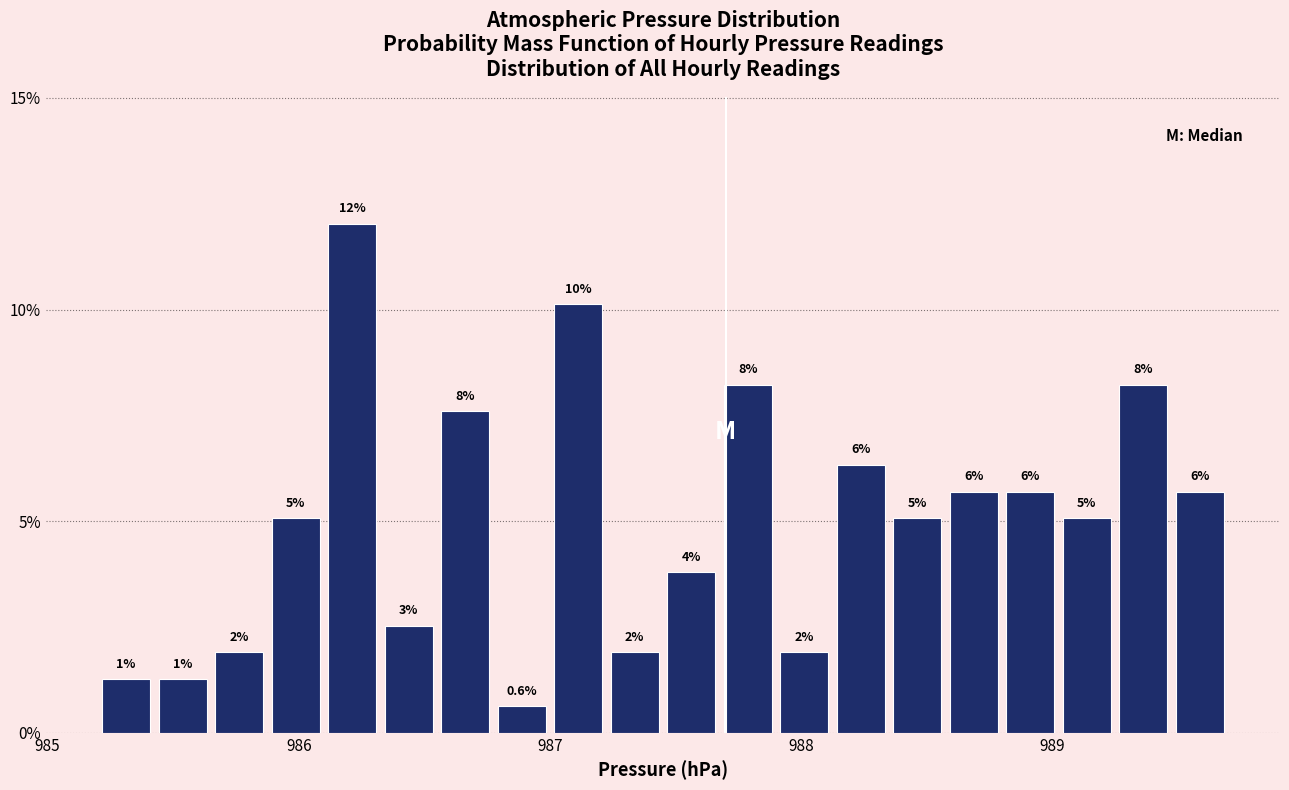

Read against the x-axis, roughly where is the centre of the tallest bar?

986.2